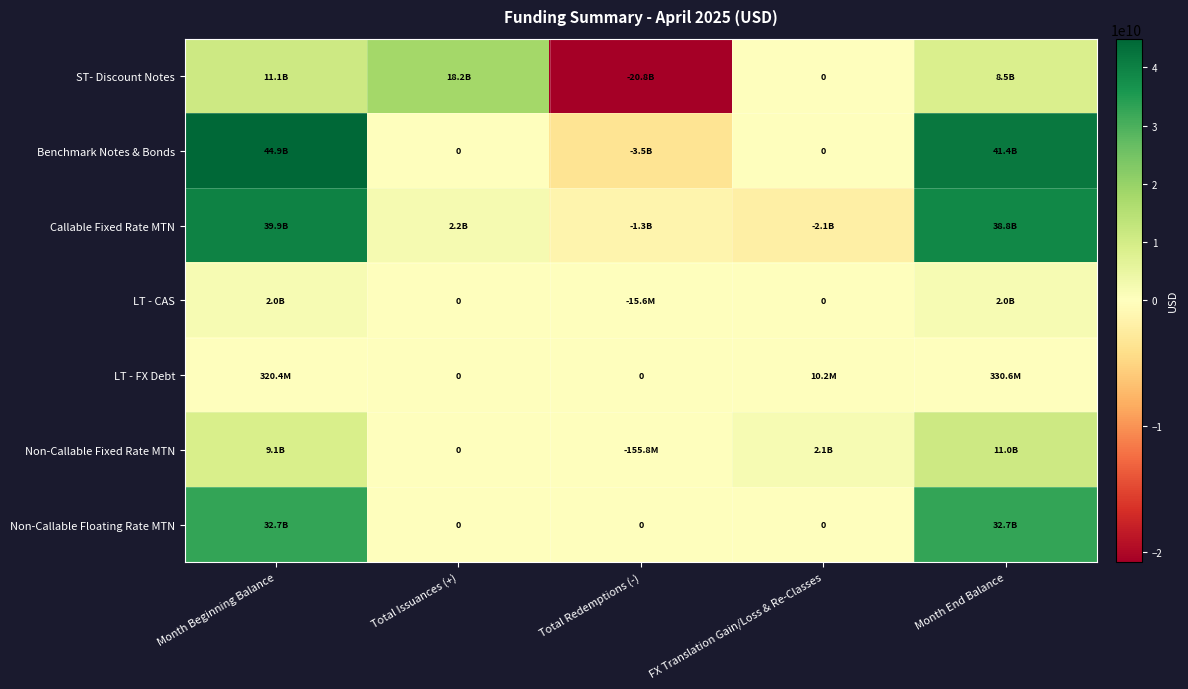

Where is ST- Discount Notes nearest to the value -1270087000?

FX Translation Gain/Loss & Re-Classes